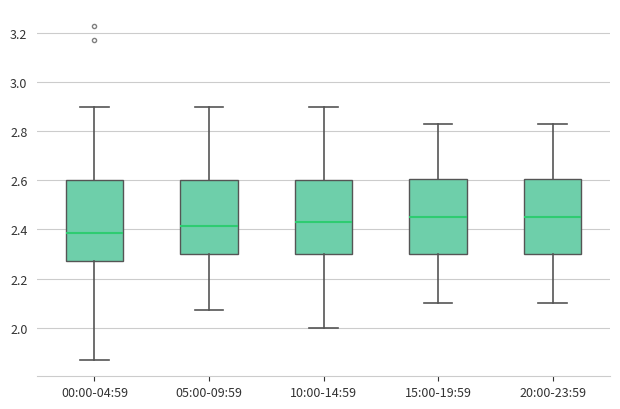

Reading left to right, transcribe this box plot: for each box, give where its median line is, the range the box spans, and where its two whiskers end, as read against the y-axis. The values are not printed on the chart, so give them approximately, as read against the axis.

00:00-04:59: median 2.38, box 2.28 to 2.60, whiskers 1.88 to 2.90
05:00-09:59: median 2.42, box 2.30 to 2.60, whiskers 2.08 to 2.90
10:00-14:59: median 2.44, box 2.30 to 2.60, whiskers 2.00 to 2.90
15:00-19:59: median 2.46, box 2.30 to 2.60, whiskers 2.10 to 2.84
20:00-23:59: median 2.46, box 2.30 to 2.60, whiskers 2.10 to 2.84